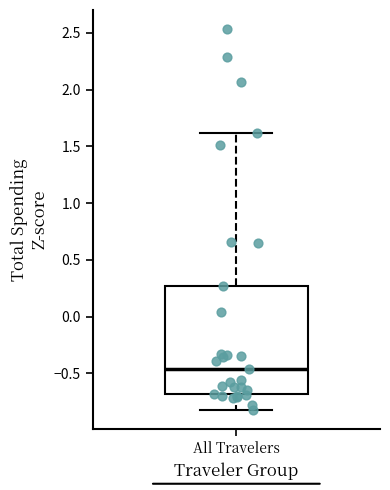

Read this box plot against the y-axis: the position of the median line, the range covered by the box, and the ends of both whiskers. The values are not printed on the chart, so give them approximately, as read against the axis.

median -0.45, box -0.70 to 0.25, whiskers -0.80 to 1.60